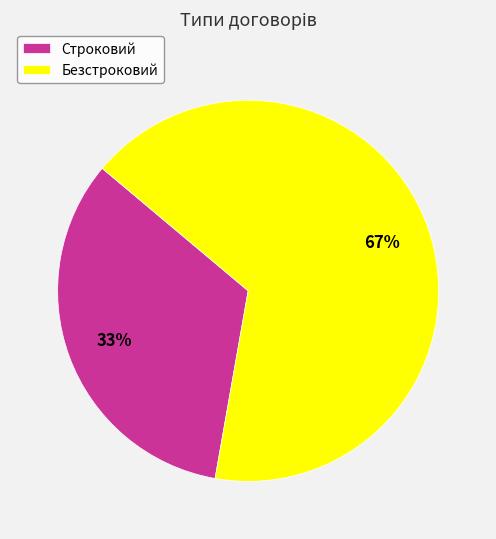

What is the ratio of the value at Строковий to the value at Безстроковий?

0.5